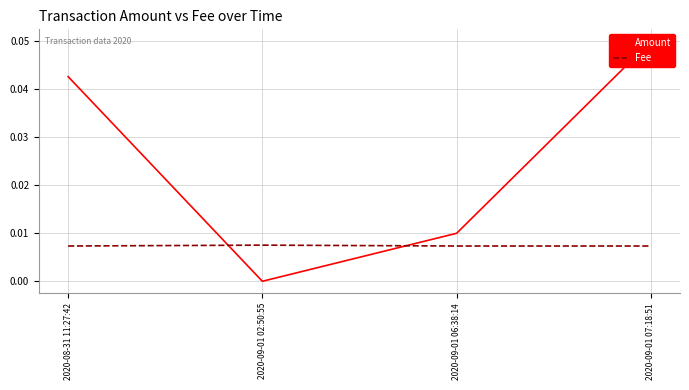

True or false: Fee has a value of 0.0 at 2020-08-31 11:27:42.

False